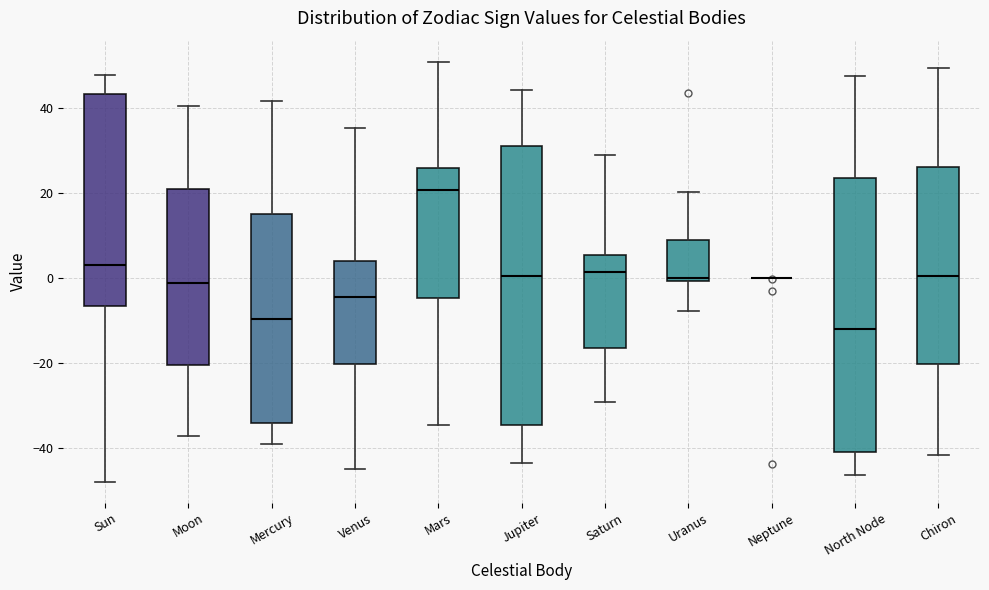

Reading left to right, transcribe this box plot: for each box, give where its median line is, the range the box spans, and where its two whiskers end, as read against the y-axis. The values are not printed on the chart, so give them approximately, as read against the axis.

Sun: median 4, box -6 to 44, whiskers -48 to 48
Moon: median -2, box -20 to 20, whiskers -38 to 40
Mercury: median -10, box -34 to 16, whiskers -40 to 42
Venus: median -4, box -20 to 4, whiskers -46 to 36
Mars: median 20, box -4 to 26, whiskers -34 to 50
Jupiter: median 0, box -34 to 32, whiskers -44 to 44
Saturn: median 2, box -16 to 6, whiskers -30 to 30
Uranus: median 0 (just above the box's lower edge), box 0 to 8, whiskers -8 to 20
Neptune: box collapsed to a line at 0, whiskers 0 to 0
North Node: median -12, box -42 to 24, whiskers -46 to 48
Chiron: median 0, box -20 to 26, whiskers -42 to 50